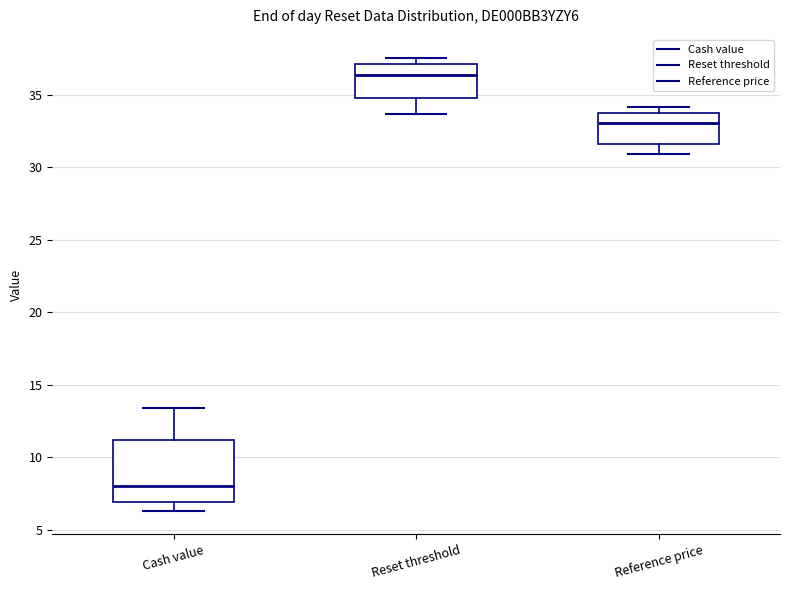

Reading left to right, transcribe this box plot: for each box, give where its median line is, the range the box spans, and where its two whiskers end, as read against the y-axis. The values are not printed on the chart, so give them approximately, as read against the axis.

Cash value: median 8.0, box 7.0 to 11.0, whiskers 6.5 to 13.5
Reset threshold: median 36.5, box 35.0 to 37.0, whiskers 33.5 to 37.5
Reference price: median 33.0, box 31.5 to 33.5, whiskers 31.0 to 34.0